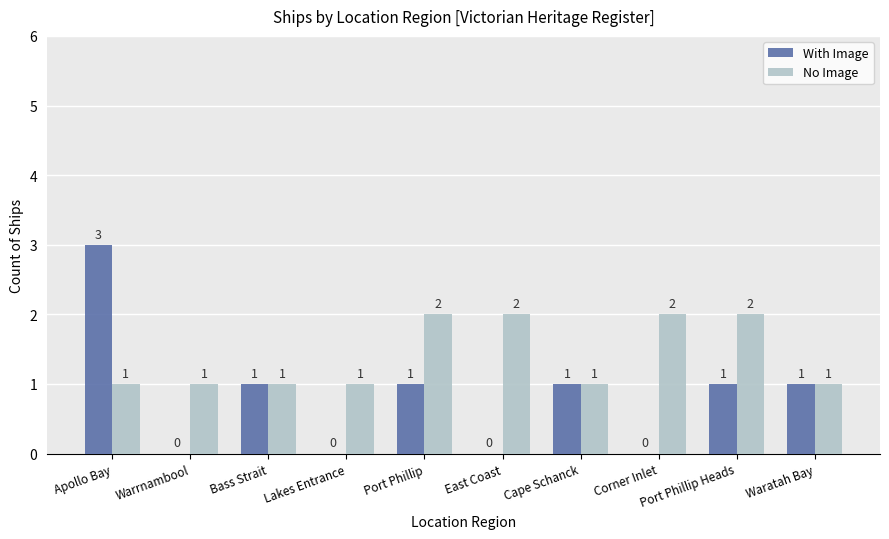

How many groups of bars are there?

10